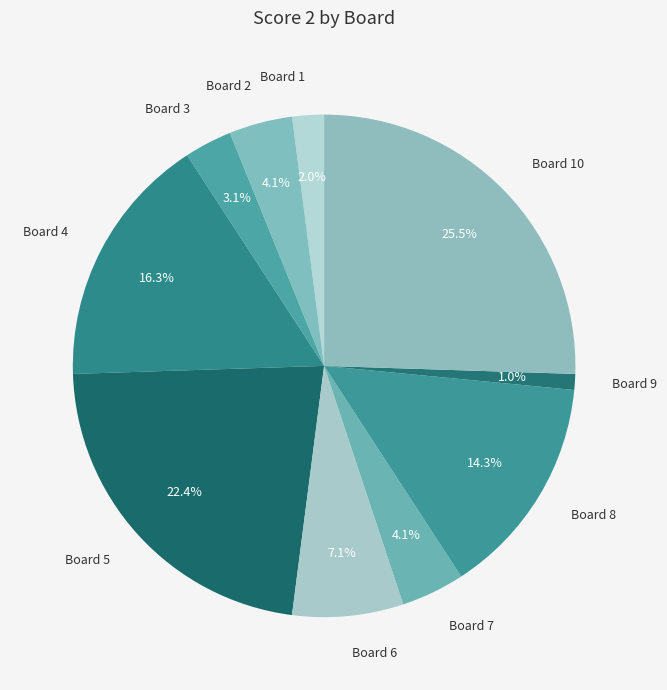

How many segments does this pie chart have?

10